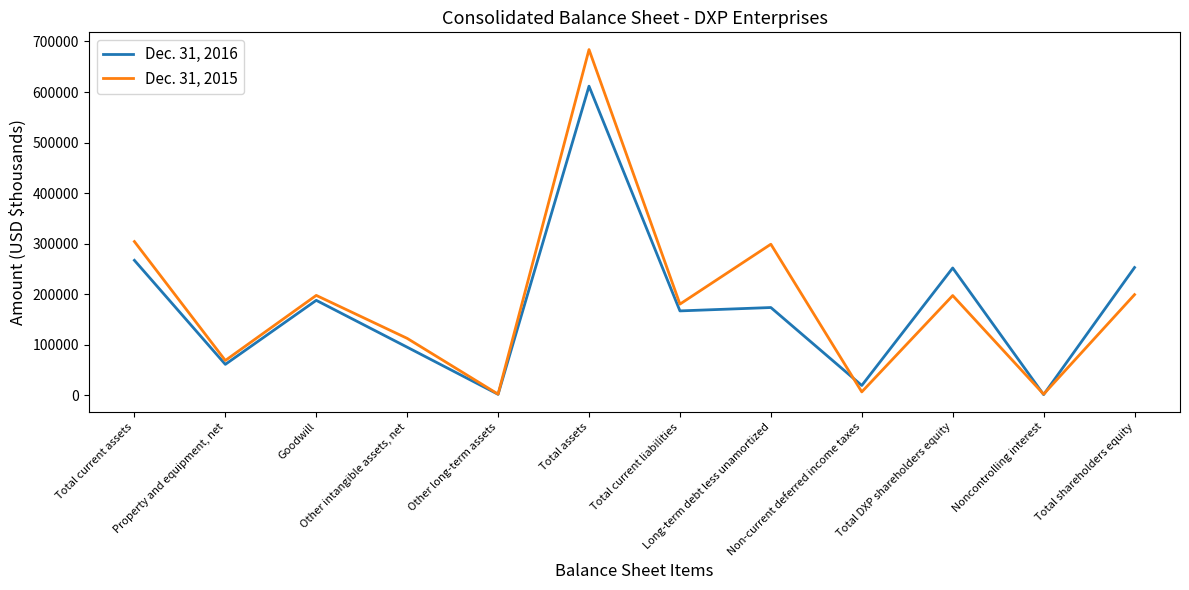

At which category does Dec. 31, 2015 reach its first local peak?

Goodwill